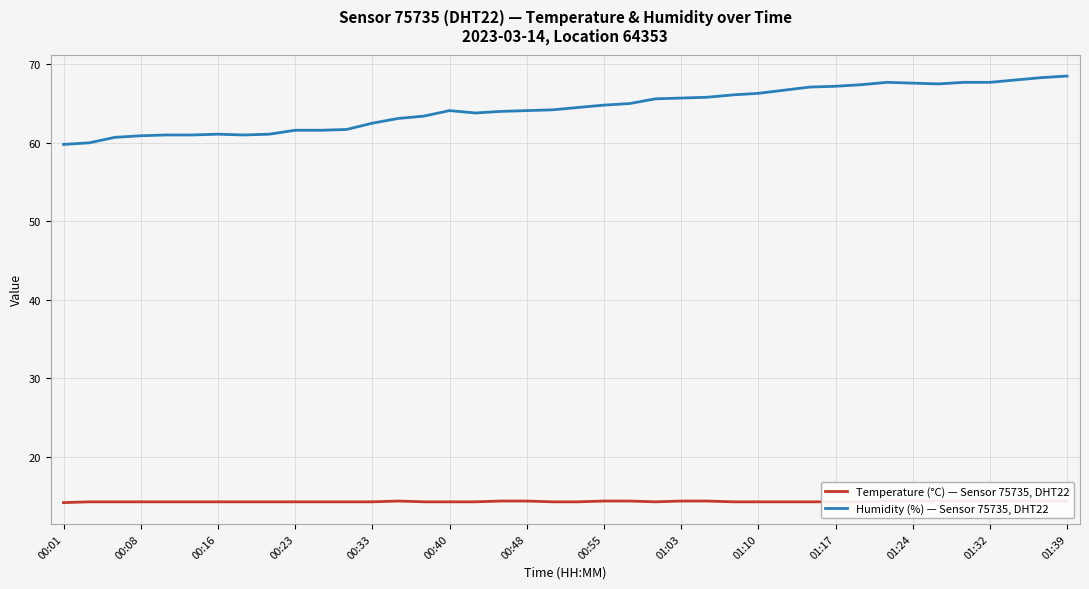

Is the value of Temperature (°C) — Sensor 75735, DHT22 at 22 greater than the value of Humidity (%) — Sensor 75735, DHT22 at 38?

No